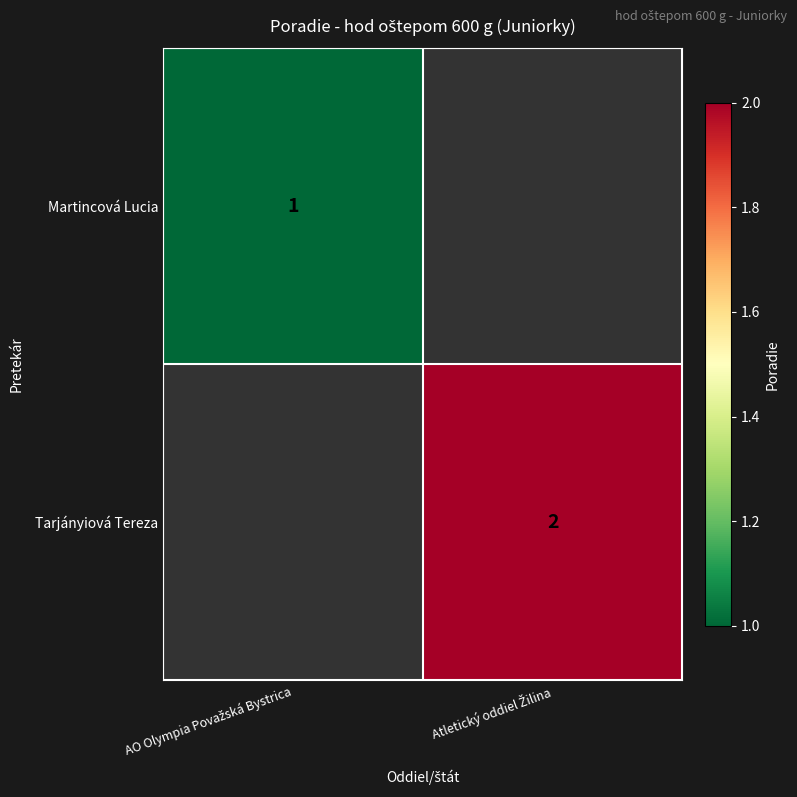

At Atletický oddiel Žilina, list the series in order from largest to smallest.

Martincová Lucia, Tarjányiová Tereza